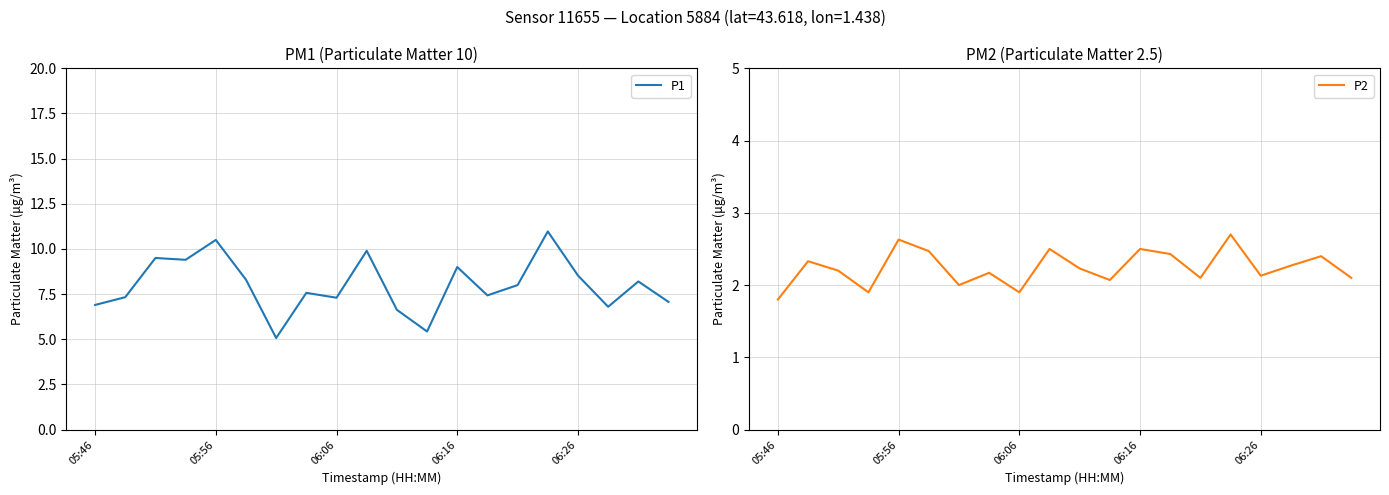

What is the highest value of the P2 series?

2.7